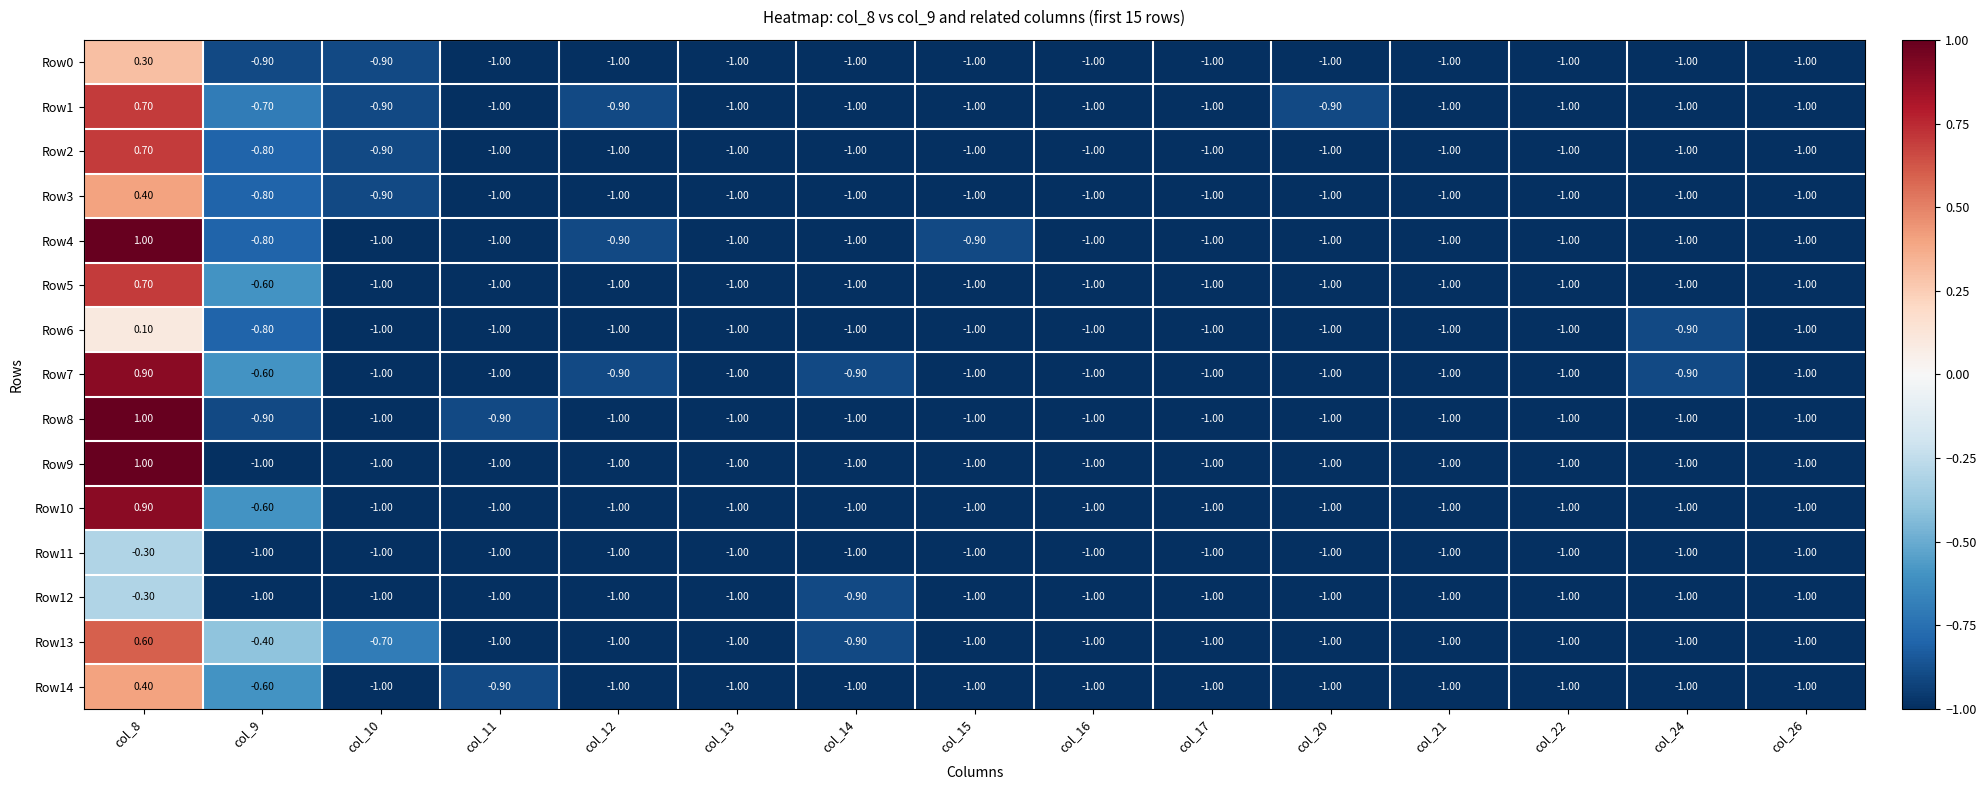

What is the spread (max minus min) of values at col_24?

0.1